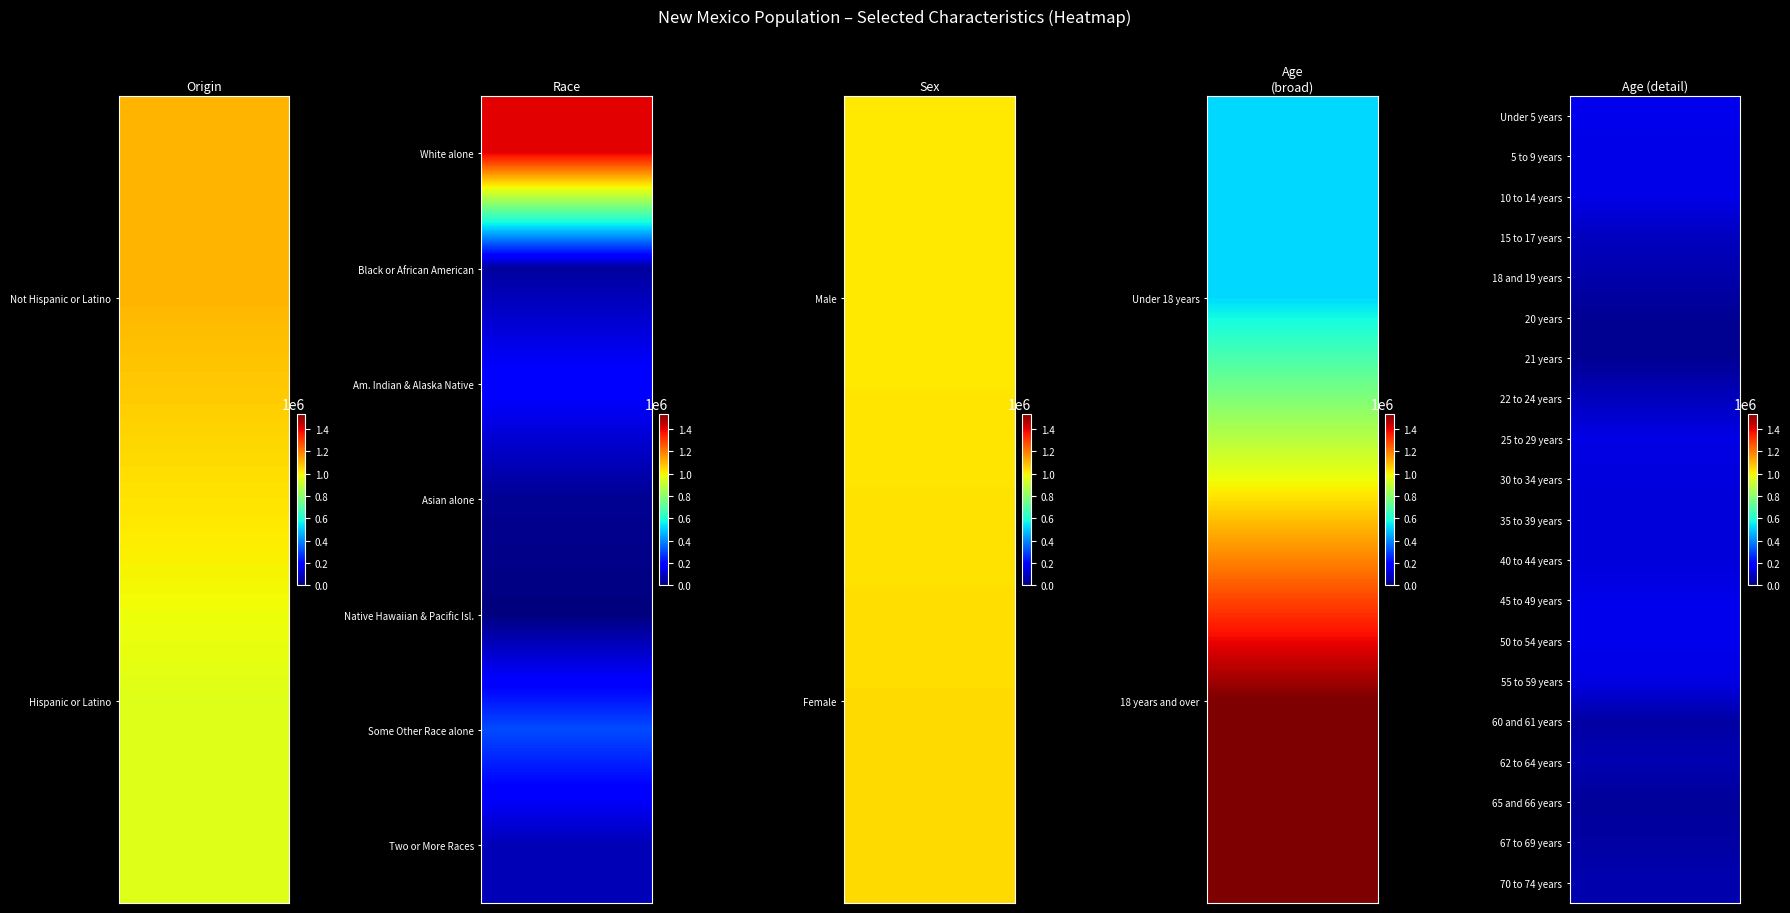

Is the value of Age (detail) at Not Hispanic or Latino greater than the value of Sex at Hispanic or Latino?

No